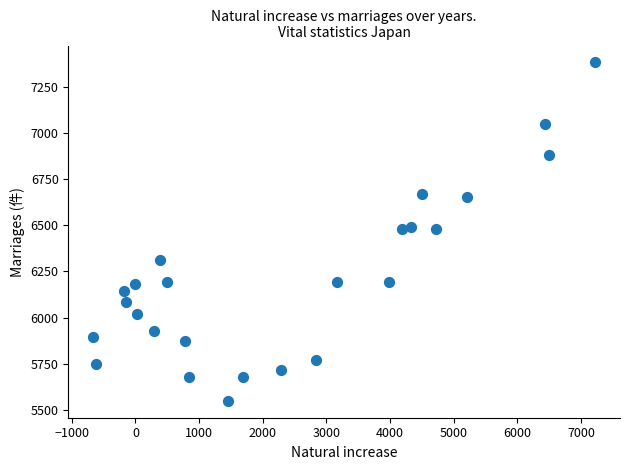

What is the range of X values (max minus min)?

7876